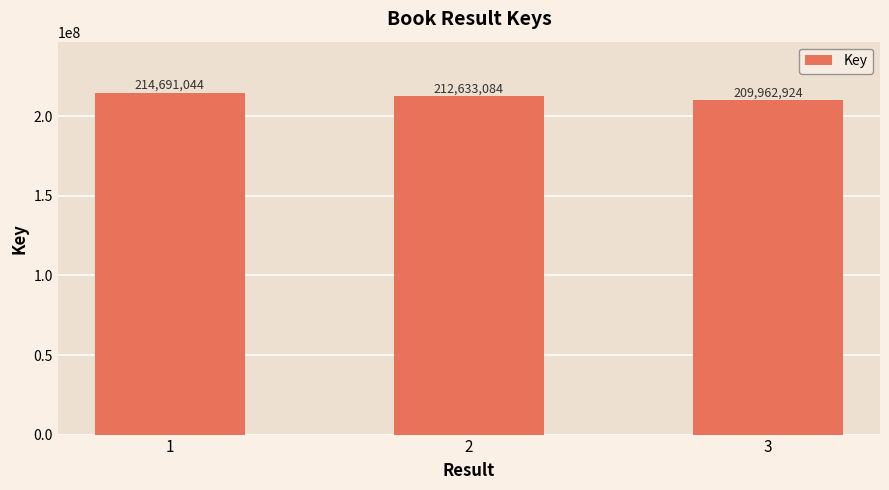

The chart shows a value of 212633084 at 2. True or false?

True